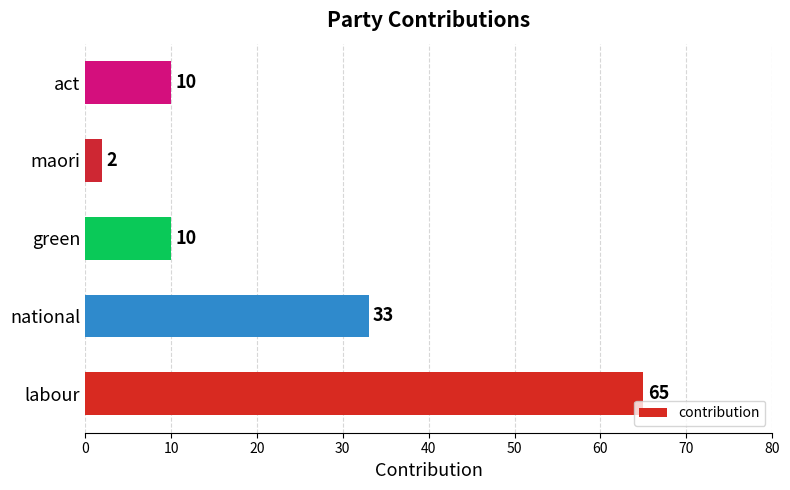

Reading top to bottom, transcribe all the data shown in this chart.

10	2	10	33	65